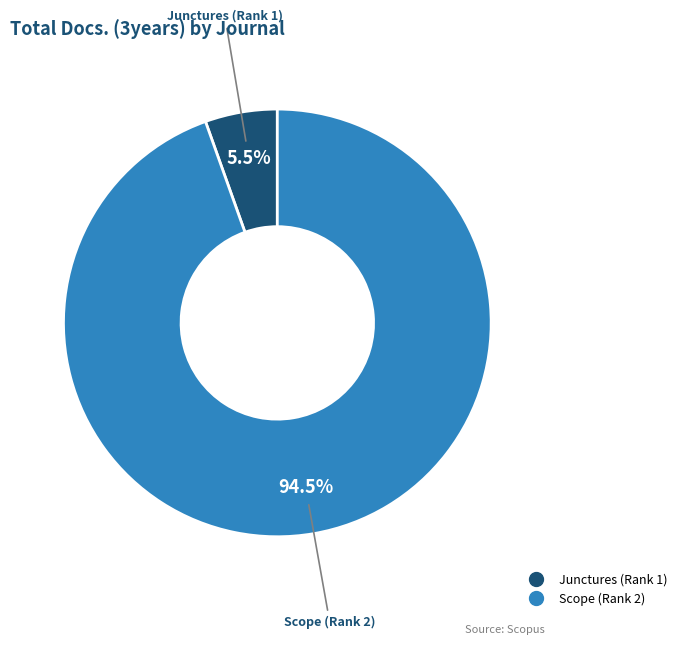

Do Scope (Rank 2) and Junctures (Rank 1) together represent more than half of the pie?

Yes